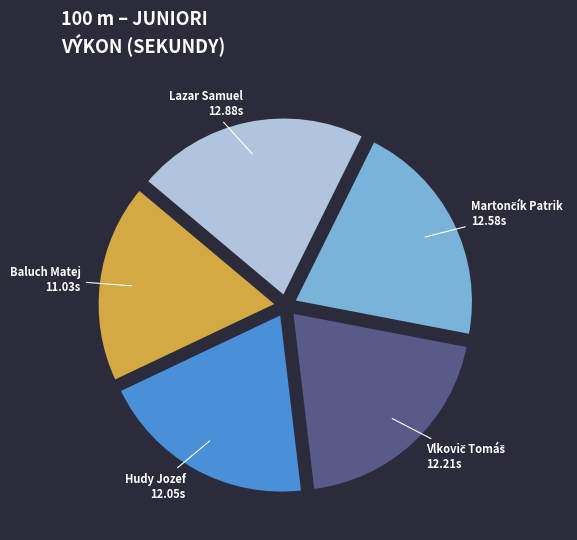

How many segments does this pie chart have?

5